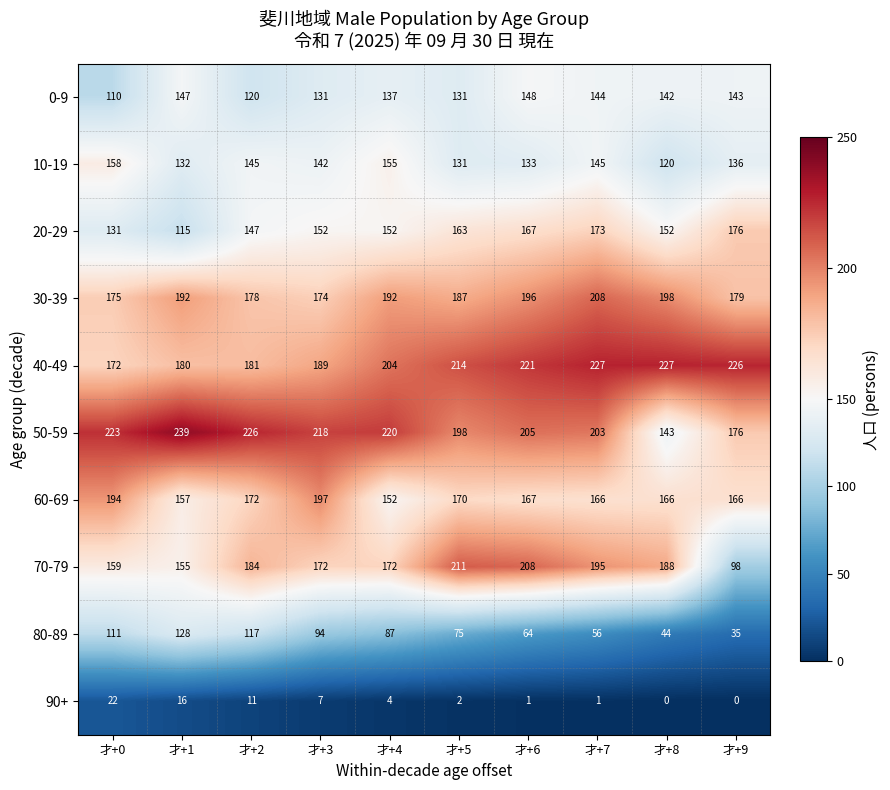

What is the sum of all 50-59 values?

2051